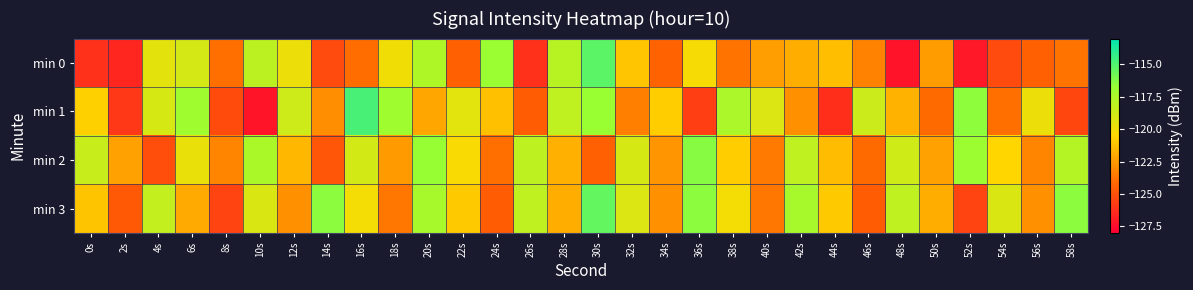

Reading left to right, transcribe all the data shown in this chart.

min 0: 0s=-126.2	2s=-126.6	4s=-119.5	6s=-119.0	8s=-124.0	10s=-118.1	12s=-119.8	14s=-125.2	16s=-124.0	18s=-120.0	20s=-117.6	22s=-124.4	24s=-116.8	26s=-126.1	28s=-117.9	30s=-115.3	32s=-121.1	34s=-124.3	36s=-120.2	38s=-123.8	40s=-122.4	42s=-121.9	44s=-121.4	46s=-123.3	48s=-127.2	50s=-122.5	52s=-127.1	54s=-125.2	56s=-124.4	58s=-123.7
min 1: 0s=-120.8	2s=-125.9	4s=-119.0	6s=-117.0	8s=-125.1	10s=-127.2	12s=-118.7	14s=-122.9	16s=-114.8	18s=-117.0	20s=-122.1	22s=-119.5	24s=-121.3	26s=-124.6	28s=-118.2	30s=-116.8	32s=-123.4	34s=-120.9	36s=-125.7	38s=-117.5	40s=-119.2	42s=-122.8	44s=-126.3	46s=-118.6	48s=-121.7	50s=-124.1	52s=-116.5	54s=-123.9	56s=-119.8	58s=-125.4
min 2: 0s=-118.5	2s=-122.3	4s=-125.1	6s=-119.7	8s=-123.2	10s=-117.4	12s=-121.6	14s=-124.8	16s=-118.9	18s=-122.5	20s=-116.7	22s=-120.3	24s=-123.9	26s=-118.1	28s=-121.8	30s=-124.4	32s=-119.0	34s=-122.7	36s=-116.3	38s=-120.9	40s=-123.6	42s=-118.2	44s=-121.4	46s=-124.1	48s=-118.7	50s=-122.3	52s=-116.9	54s=-120.6	56s=-123.2	58s=-117.8
min 3: 0s=-121.2	2s=-124.7	4s=-118.3	6s=-122.0	8s=-125.5	10s=-119.1	12s=-122.8	14s=-116.4	16s=-120.1	18s=-123.7	20s=-117.3	22s=-121.0	24s=-124.6	26s=-118.2	28s=-121.9	30s=-115.5	32s=-119.2	34s=-122.8	36s=-116.4	38s=-120.1	40s=-123.7	42s=-117.3	44s=-121.0	46s=-124.6	48s=-118.2	50s=-121.9	52s=-125.5	54s=-119.1	56s=-122.8	58s=-116.4